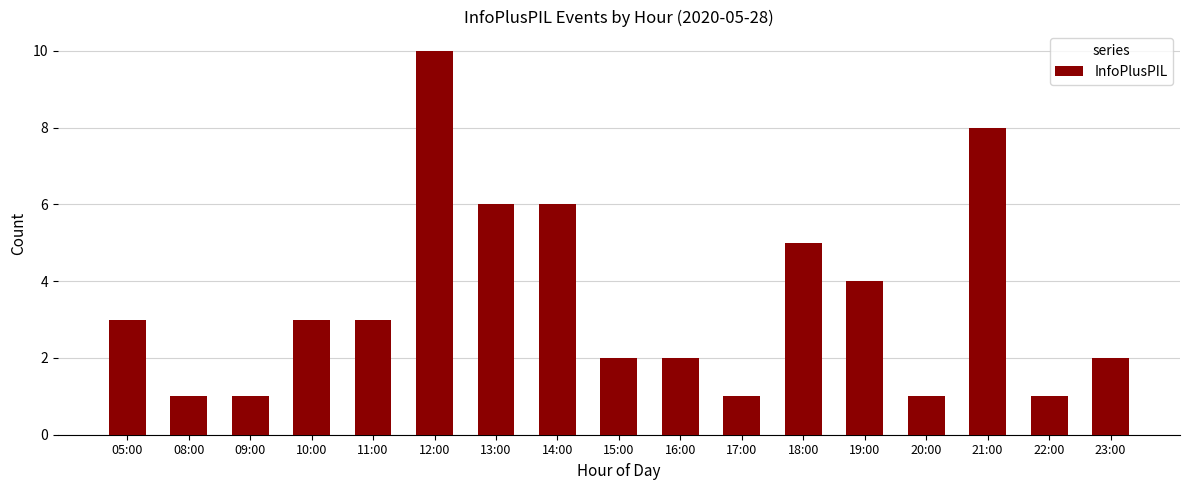

Reading left to right, list all the values displayed in this chart.

3	1	1	3	3	10	6	6	2	2	1	5	4	1	8	1	2